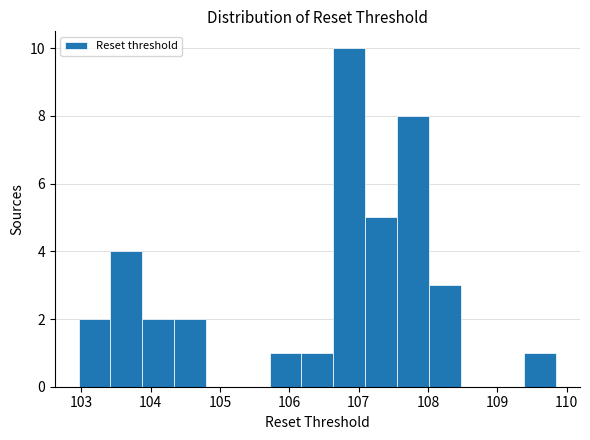

What is the height of the bar covering 103.9 to 104.3 on the x-axis? Neither the bar edges nor the heights are printed on the chart, so give them approximately, as read against the axes.

2